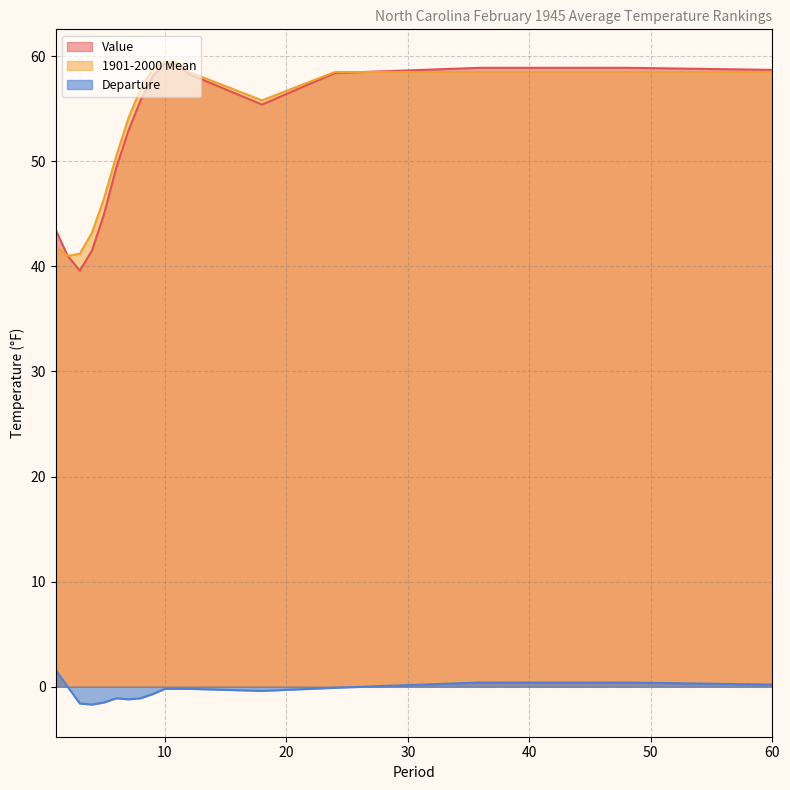

Reading right to left, extract all data points from this chart.

Value: 60=58.7	48=58.9	36=58.9	24=58.4	18=55.4	12=58.3	11=59.2	10=59.3	9=58.1	8=55.8	7=52.9	6=49.4	5=45.0	4=41.5	3=39.6	2=41.0	1=43.5
1901-2000 Mean: 60=58.5	48=58.5	36=58.5	24=58.5	18=55.8	12=58.5	11=59.4	10=59.5	9=58.8	8=56.9	7=54.1	6=50.5	5=46.5	4=43.2	3=41.2	2=41.0	1=41.9
Departure: 60=0.2	48=0.4	36=0.4	24=-0.1	18=-0.4	12=-0.2	11=-0.2	10=-0.2	9=-0.7	8=-1.1	7=-1.2	6=-1.1	5=-1.5	4=-1.7	3=-1.6	2=0.0	1=1.6